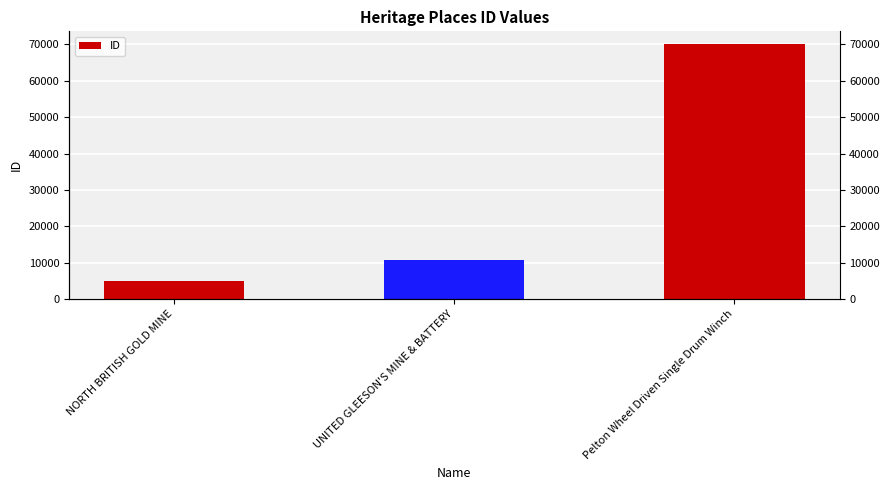

List the labels in order of value, largest first.

Pelton Wheel Driven Single Drum Winch, UNITED GLEESON'S MINE & BATTERY, NORTH BRITISH GOLD MINE